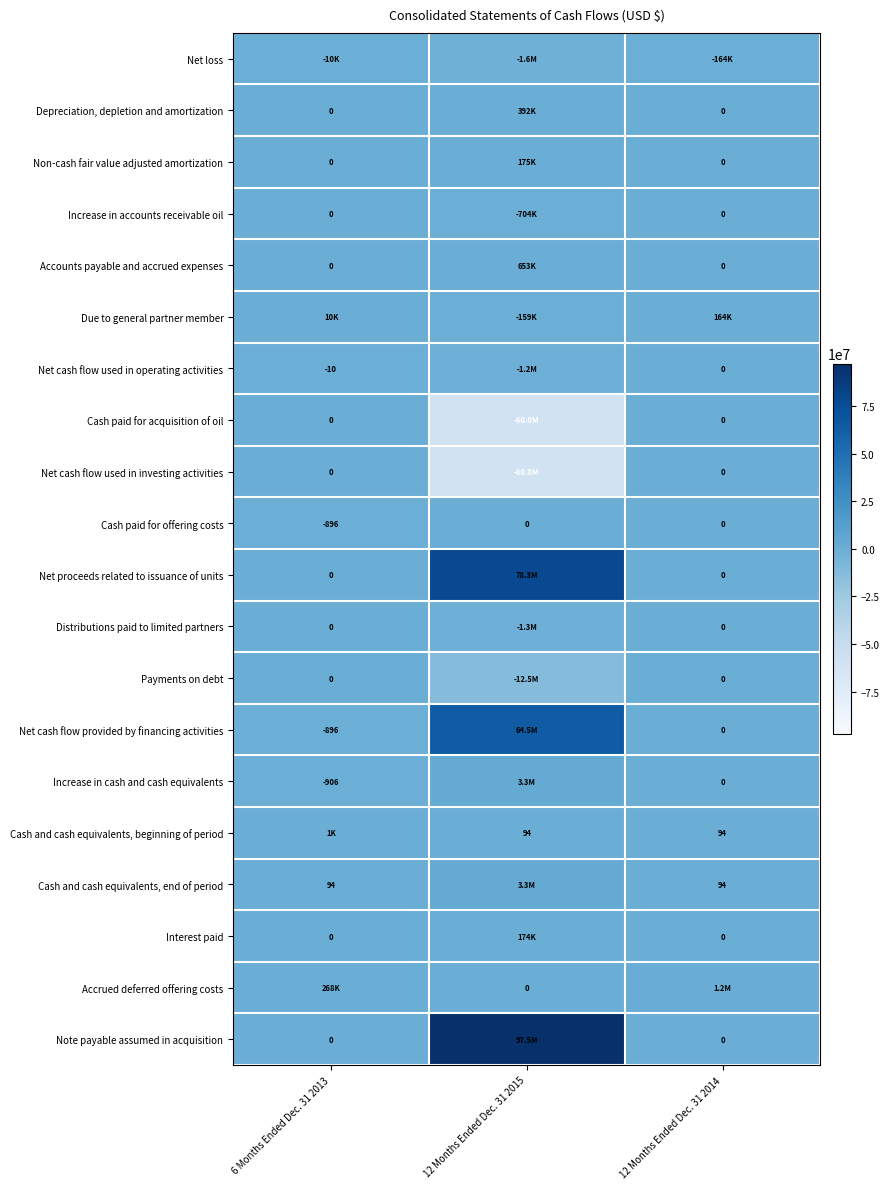

The value of Increase in cash and cash equivalents at 6 Months Ended Dec. 31 2013 is -1542. True or false?

False